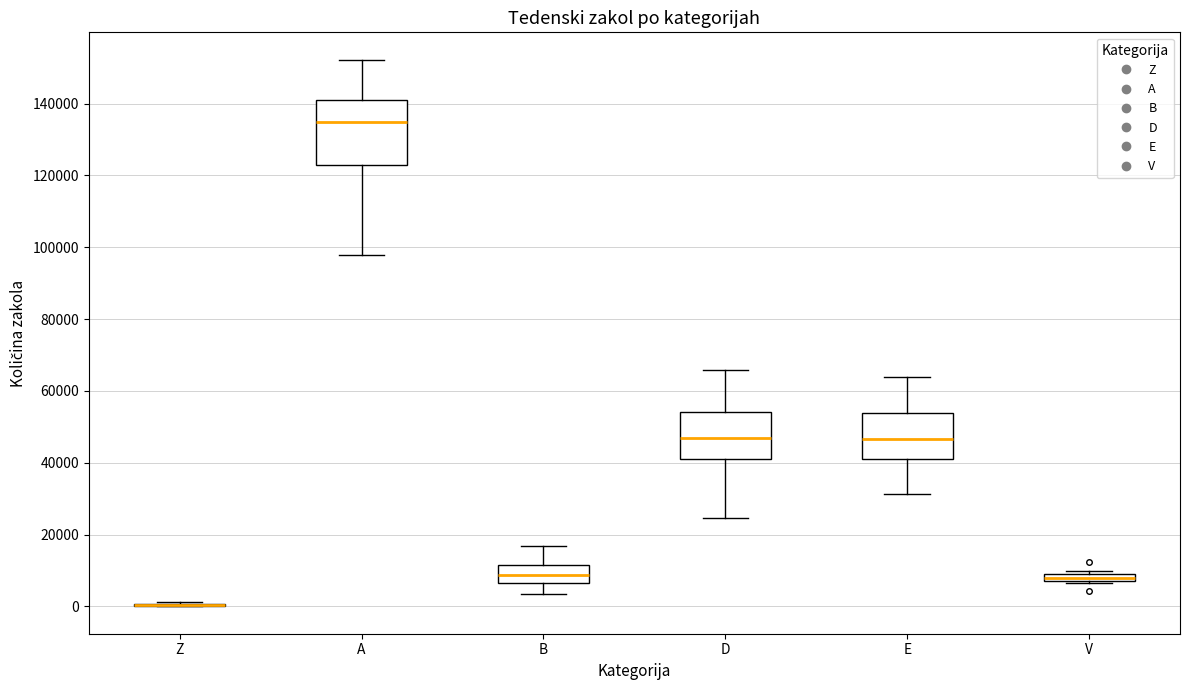

Which box is the tallest, from its lower edge to its upper edge?

A